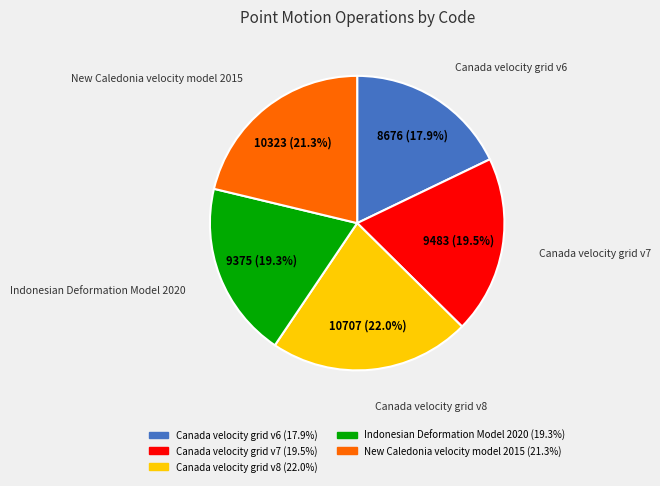

To the nearest percent, what is the difference between the Canada velocity grid v6 and New Caledonia velocity model 2015 slice percentages?

3%